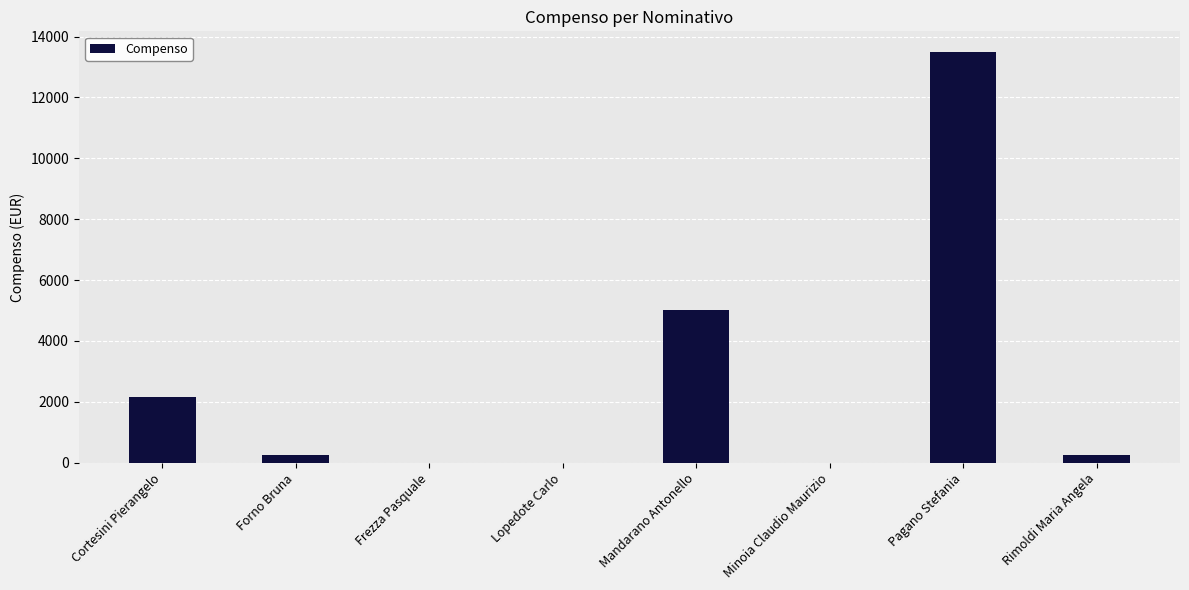

Which has a higher value, Pagano Stefania or Rimoldi Maria Angela?

Pagano Stefania